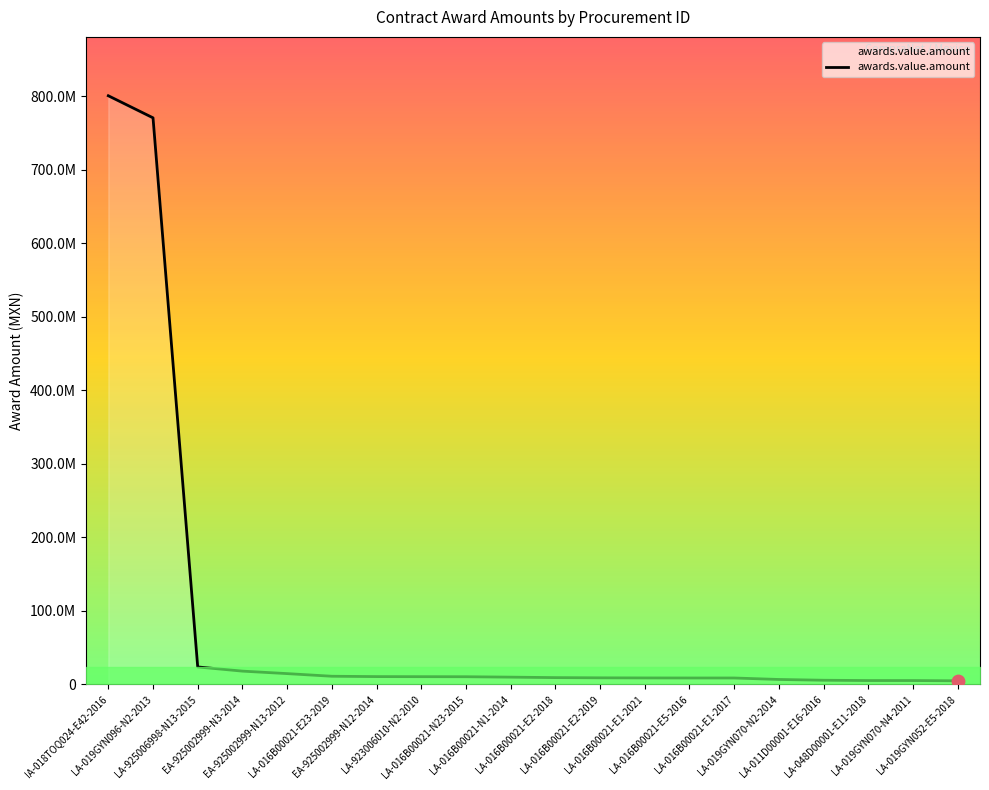

Which has a higher value, LA-016B00021-N1-2014 or LA-925006998-N13-2015?

LA-925006998-N13-2015